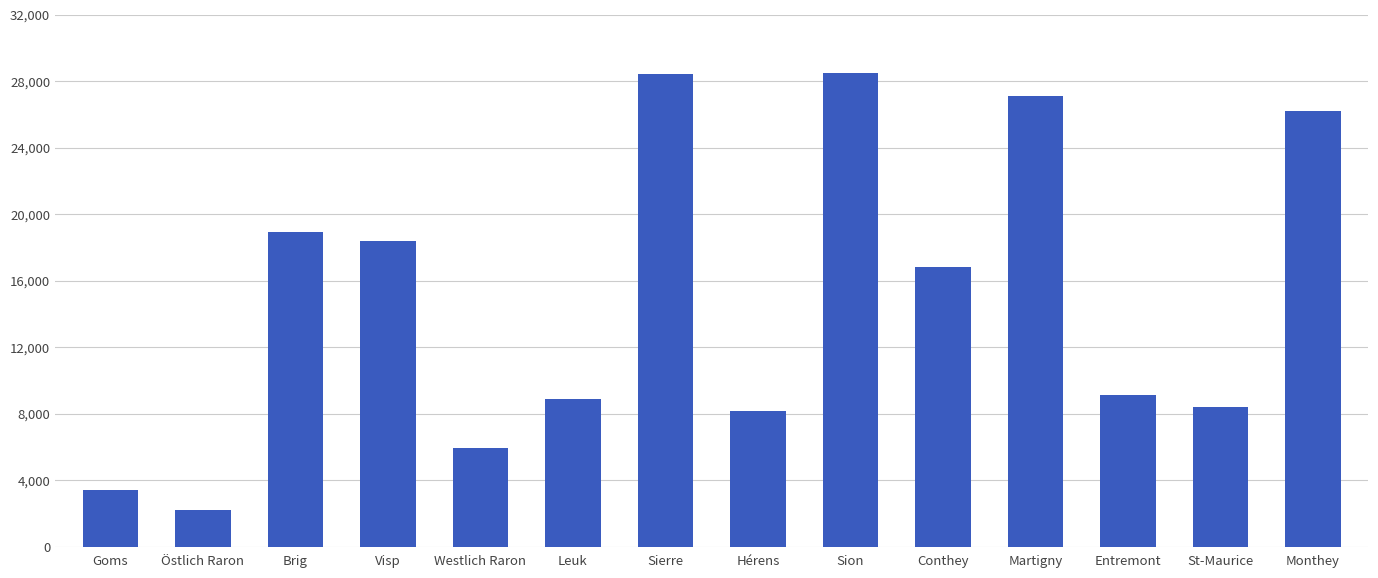

At which label is the value closest to 15354?

Conthey